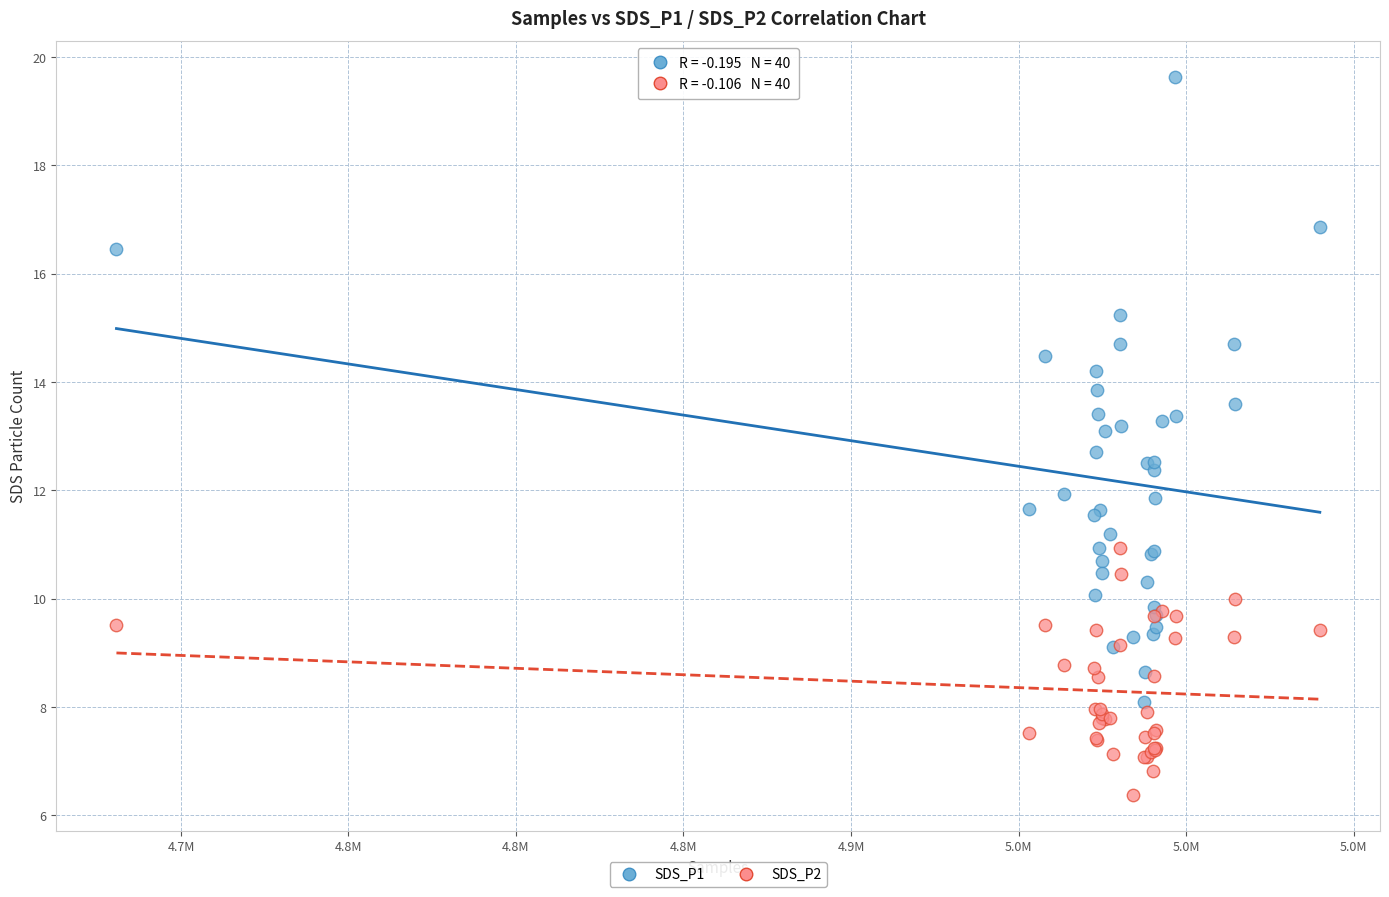

Which series reaches the minimum Y coordinate?

SDS_P2